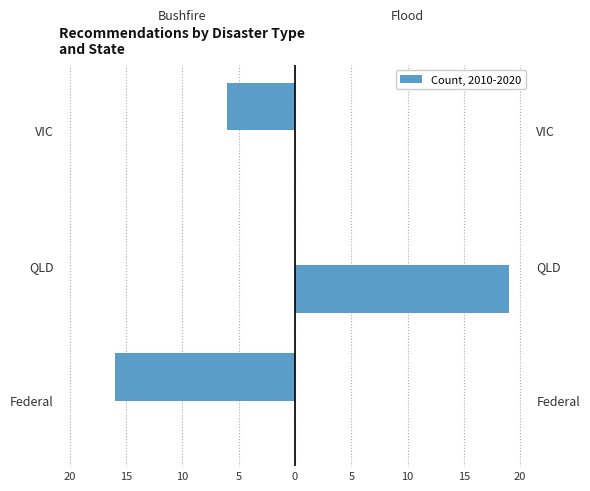

Between Federal and QLD, which series saw the biggest shift?

Flood